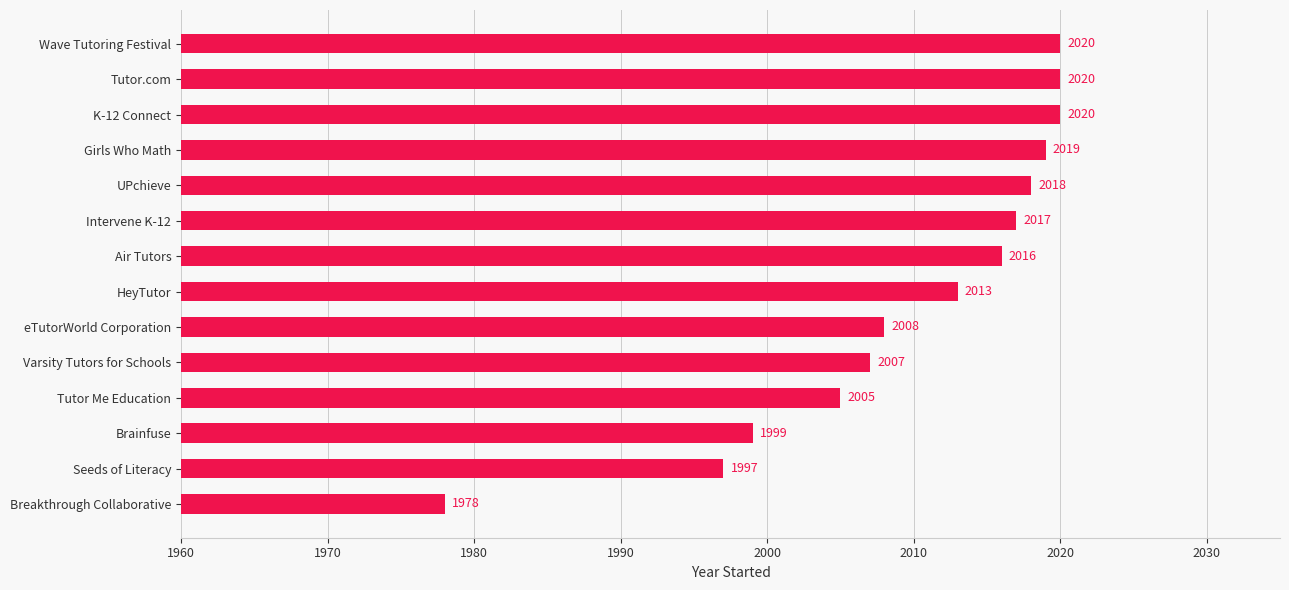

Reading bottom to top, what are all the values shown in this chart?

1978	1997	1999	2005	2007	2008	2013	2016	2017	2018	2019	2020	2020	2020